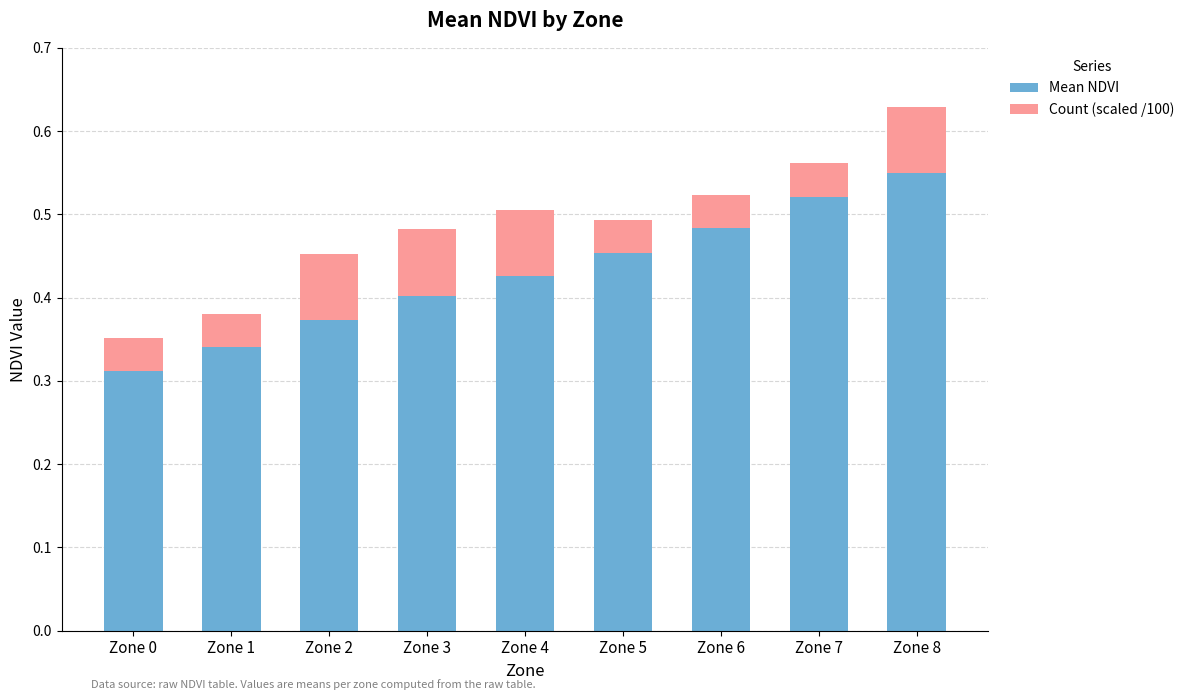

At which category is the sum across all series the highest?

Zone 8